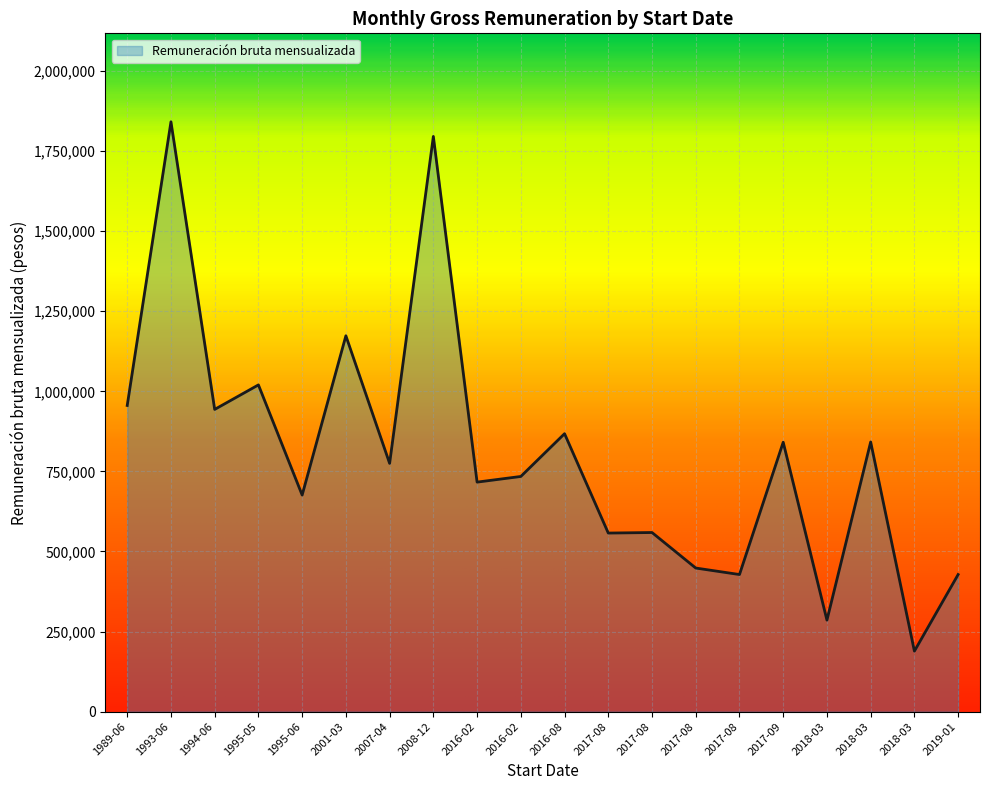

How many lines are shown in the chart?

1